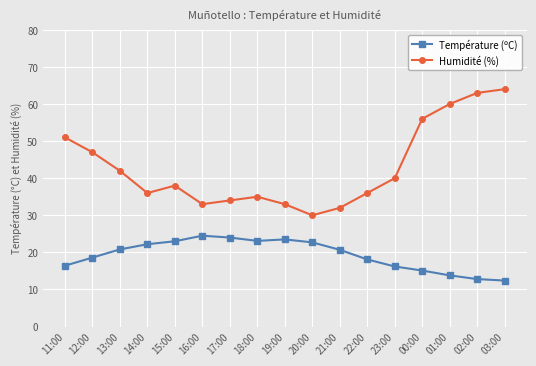

True or false: Température (ºC) and Humidité (%) cross at least once.

False